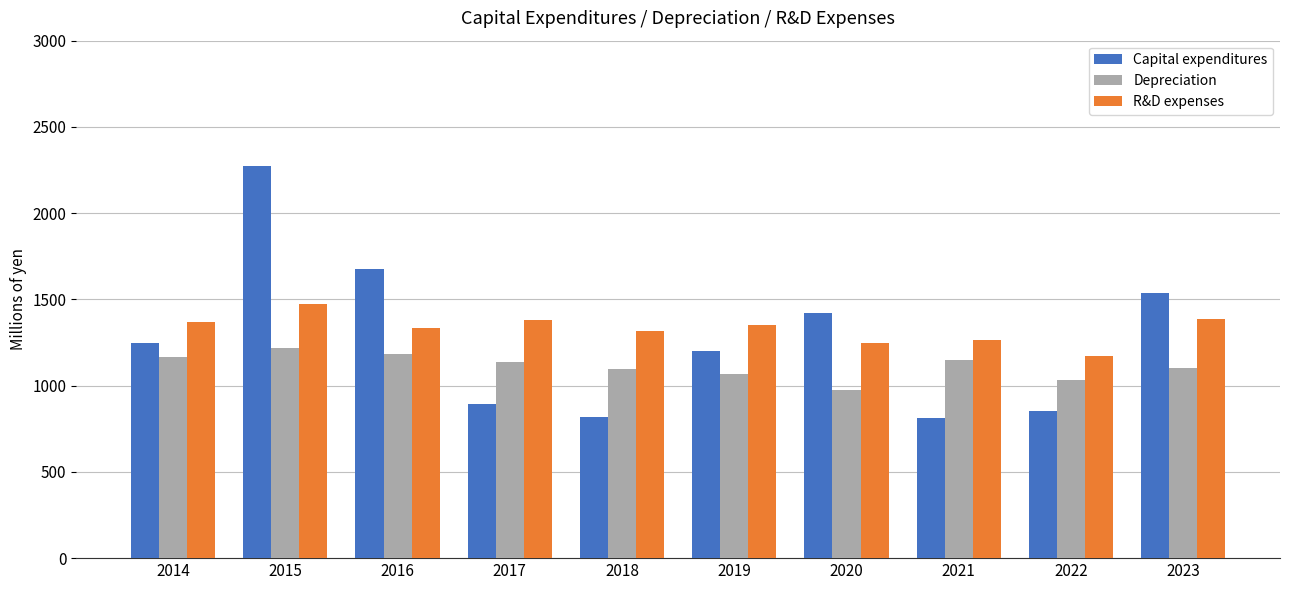

Which series has the widest spread of values?

Capital expenditures